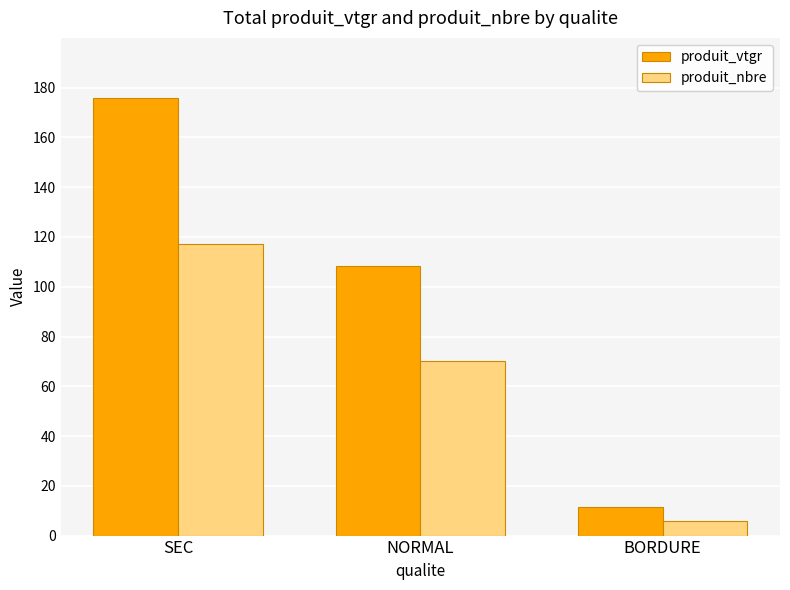

What position from the left is NORMAL?

2